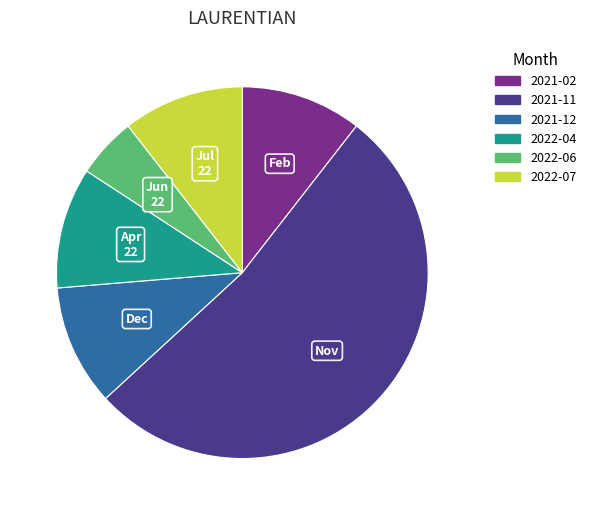

How many segments does this pie chart have?

6